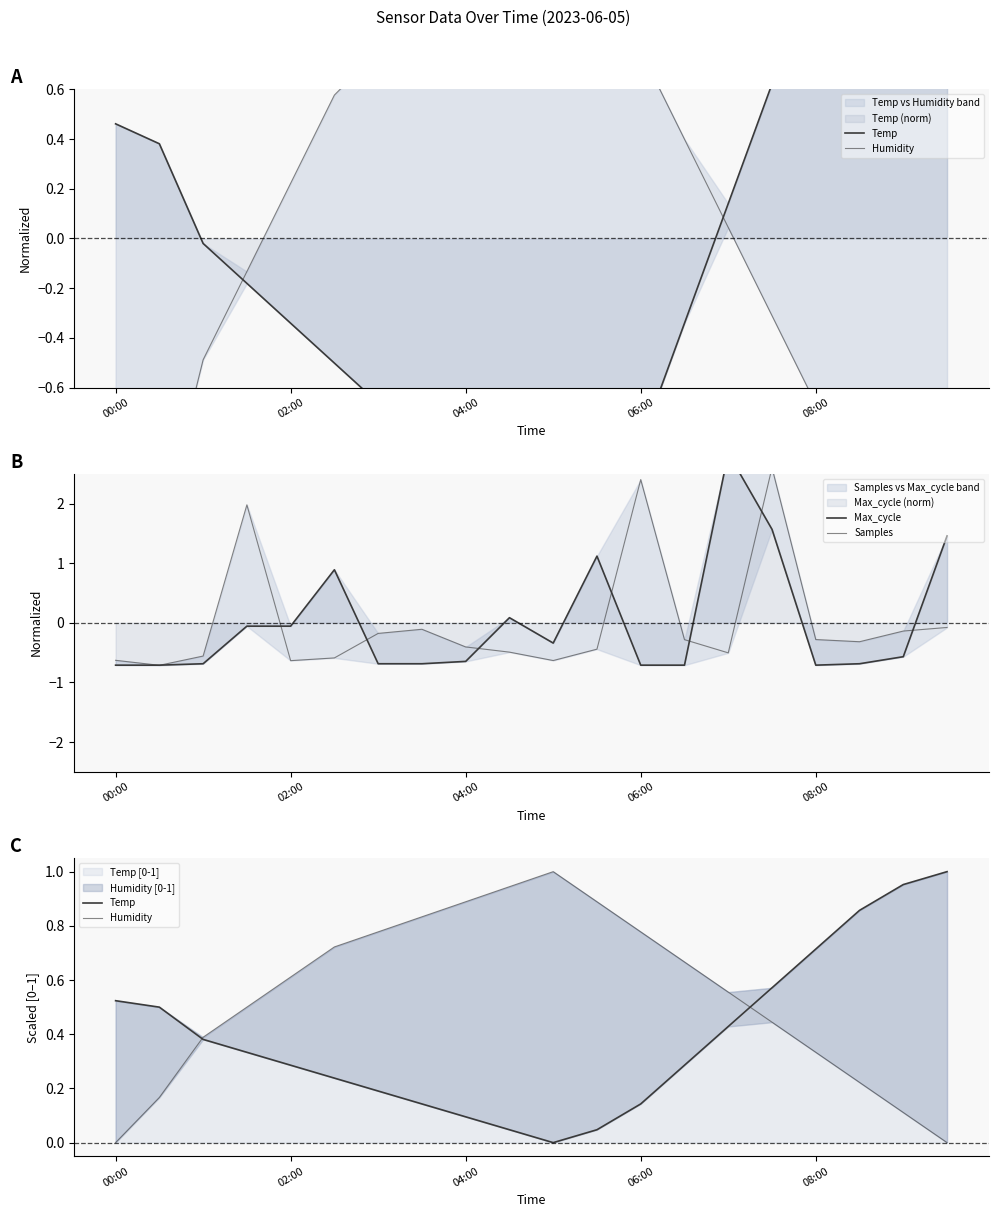

Which series changed the most between 00:00 and 13?

Humidity